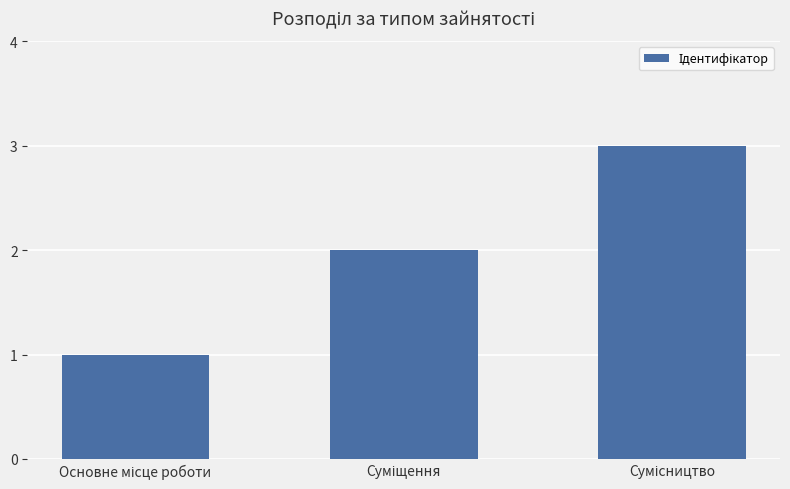

Are the bars grouped side by side (vs. stacked)?

No